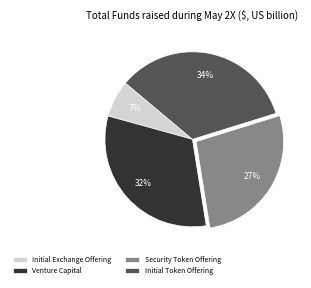

Does any single category account for the majority?

No